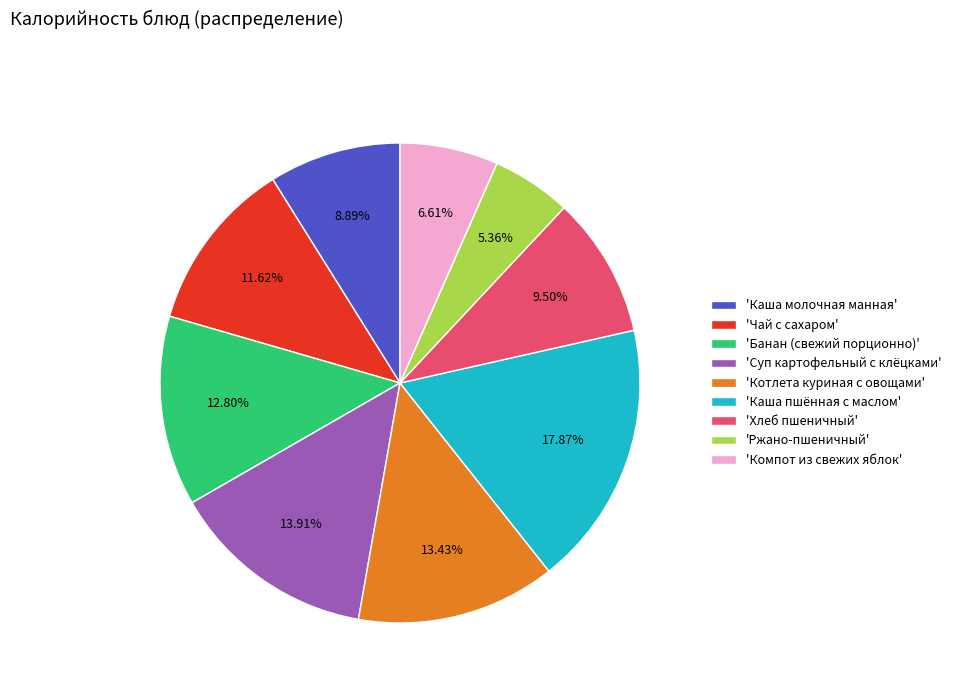

Which category has the biggest portion of the pie?

'Каша пшённая с маслом'